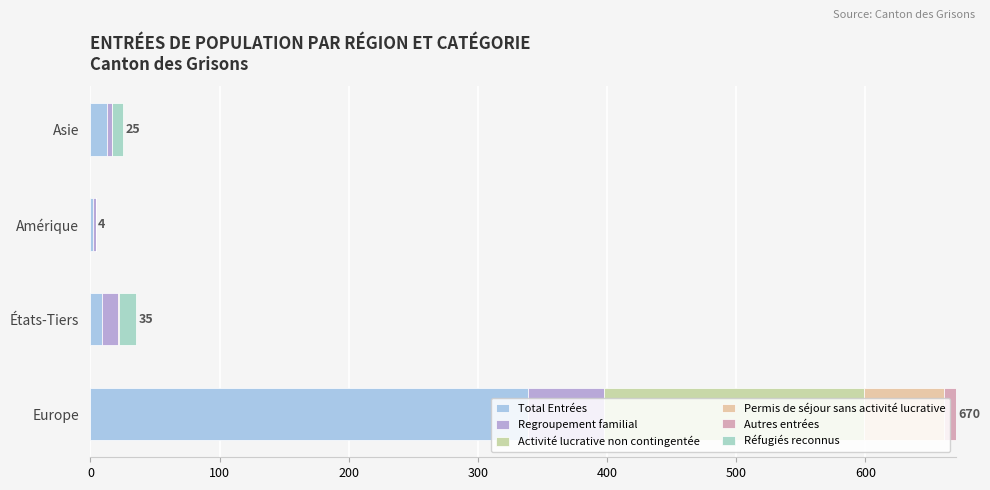

How many Activité lucrative non contingentée values are between 0 and 201?

4